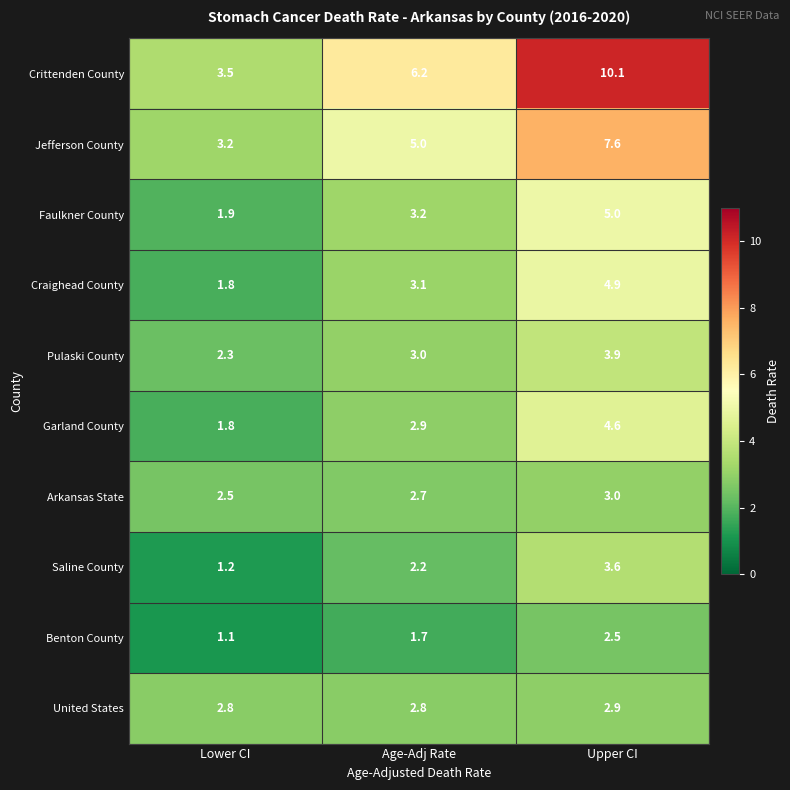

Reading right to left, transcribe all the data shown in this chart.

Crittenden County: 10.1	6.2	3.5
Jefferson County: 7.6	5.0	3.2
Faulkner County: 5.0	3.2	1.9
Craighead County: 4.9	3.1	1.8
Pulaski County: 3.9	3.0	2.3
Garland County: 4.6	2.9	1.8
Arkansas State: 3.0	2.7	2.5
Saline County: 3.6	2.2	1.2
Benton County: 2.5	1.7	1.1
United States: 2.9	2.8	2.8